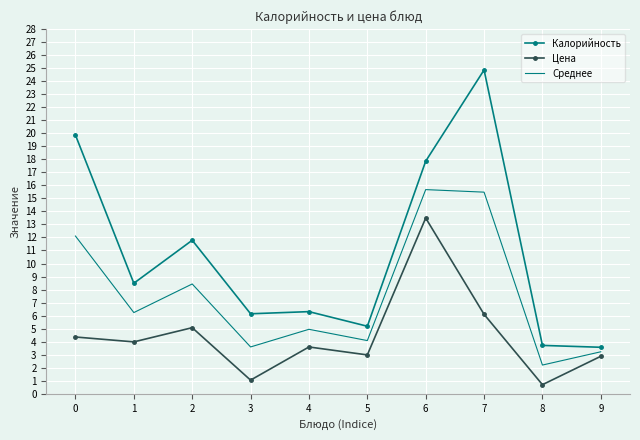

Which series has the largest total across all categories?

Калорийность